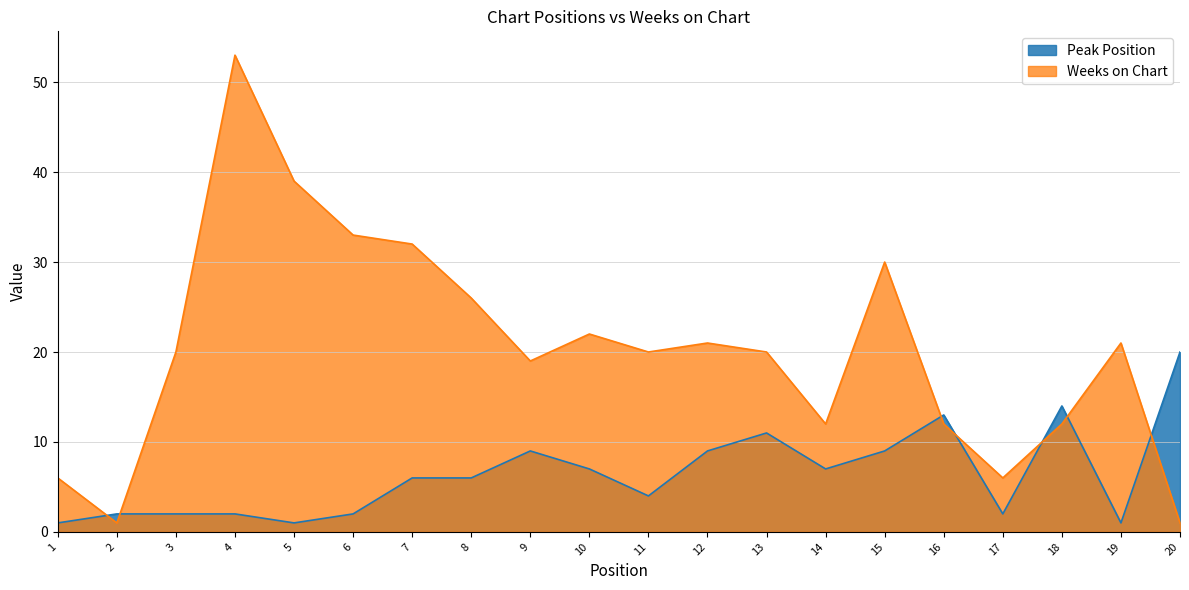

What is the minimum value shown in the chart?

1